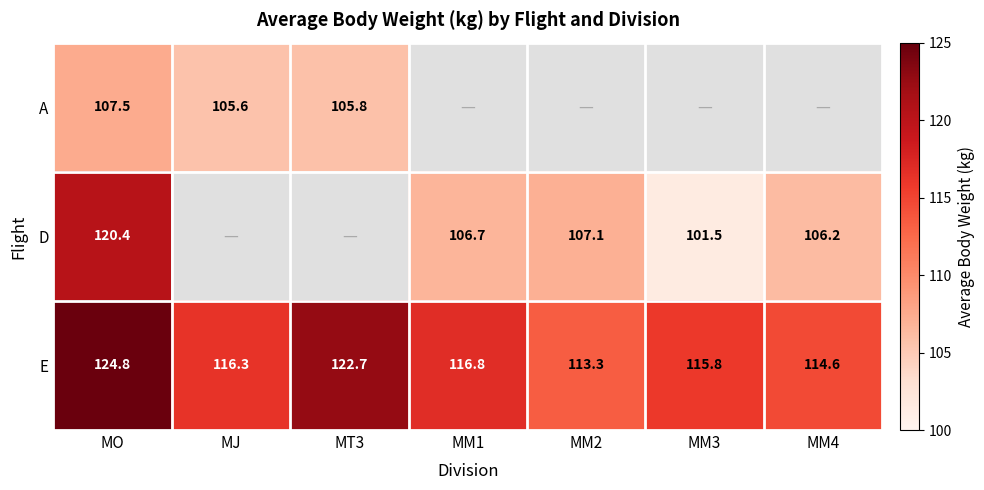

At which label does E first exceed 116?

MO